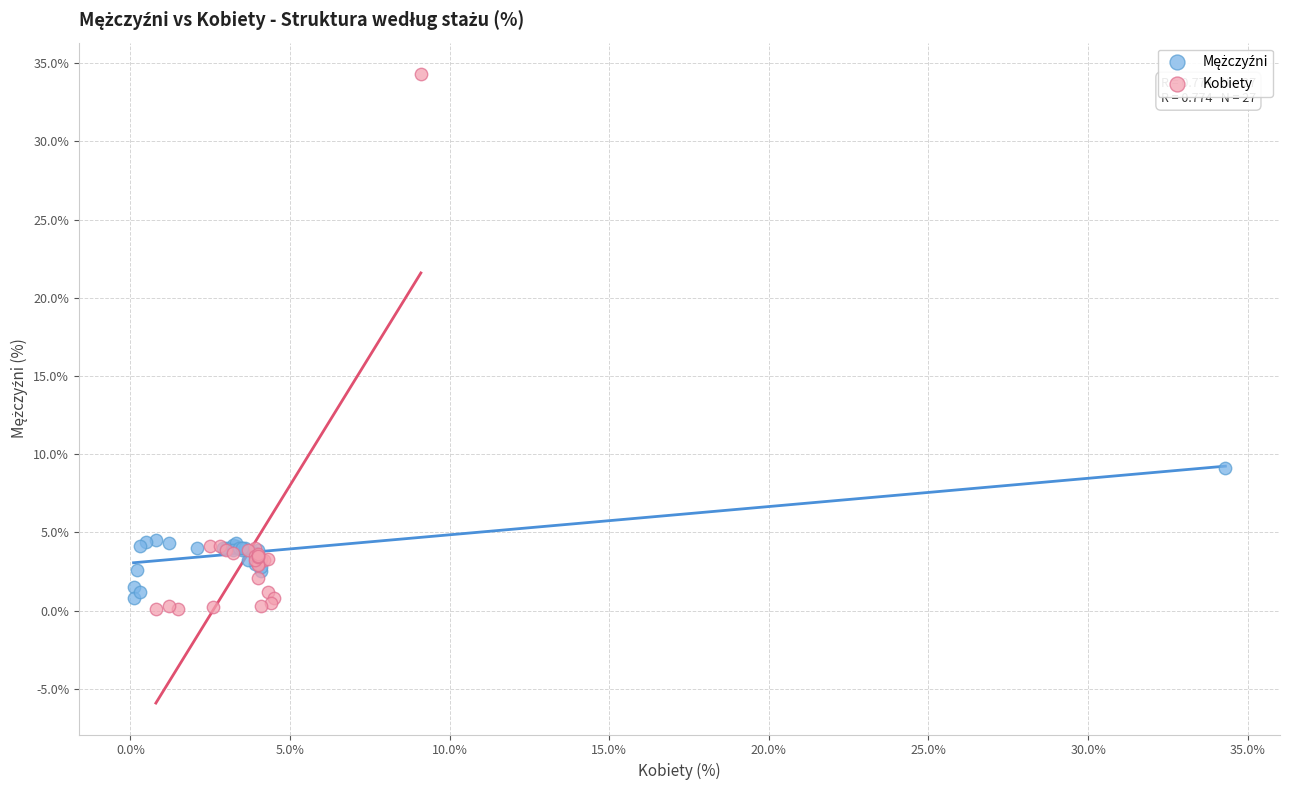

Which series has the widest spread of Y values?

Kobiety